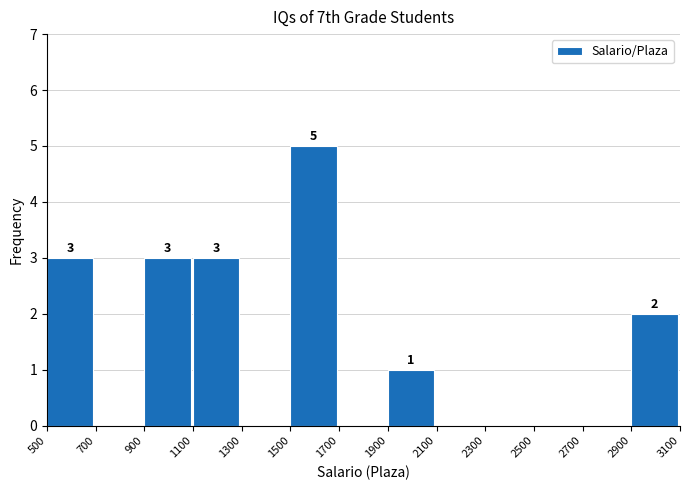

Over which range of the x-axis is the bar tallest?

1500 to 1700